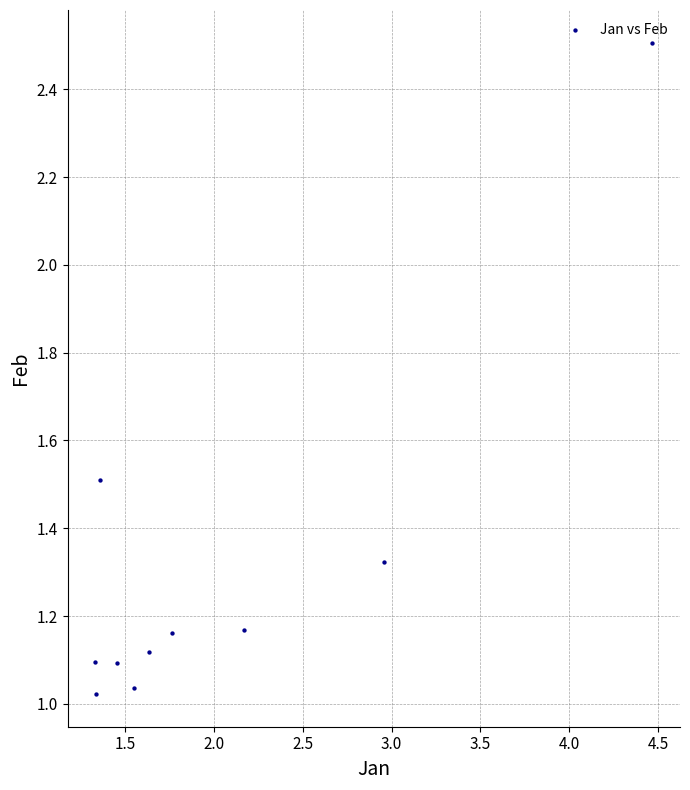

What is the range of X values (max minus min)?

3.1